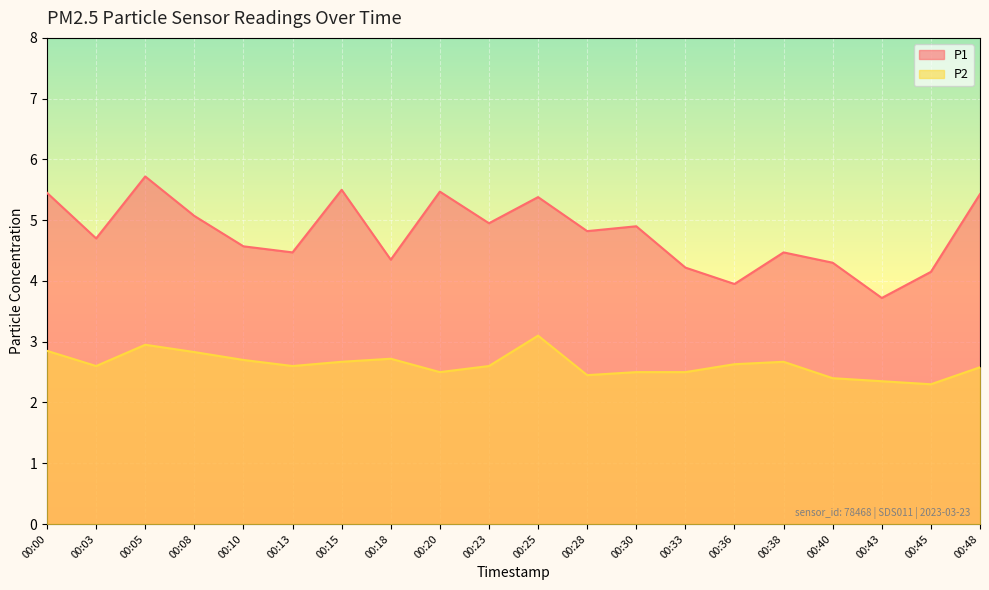

Is the value of P1 at 00:23 greater than the value of P2 at 00:33?

Yes